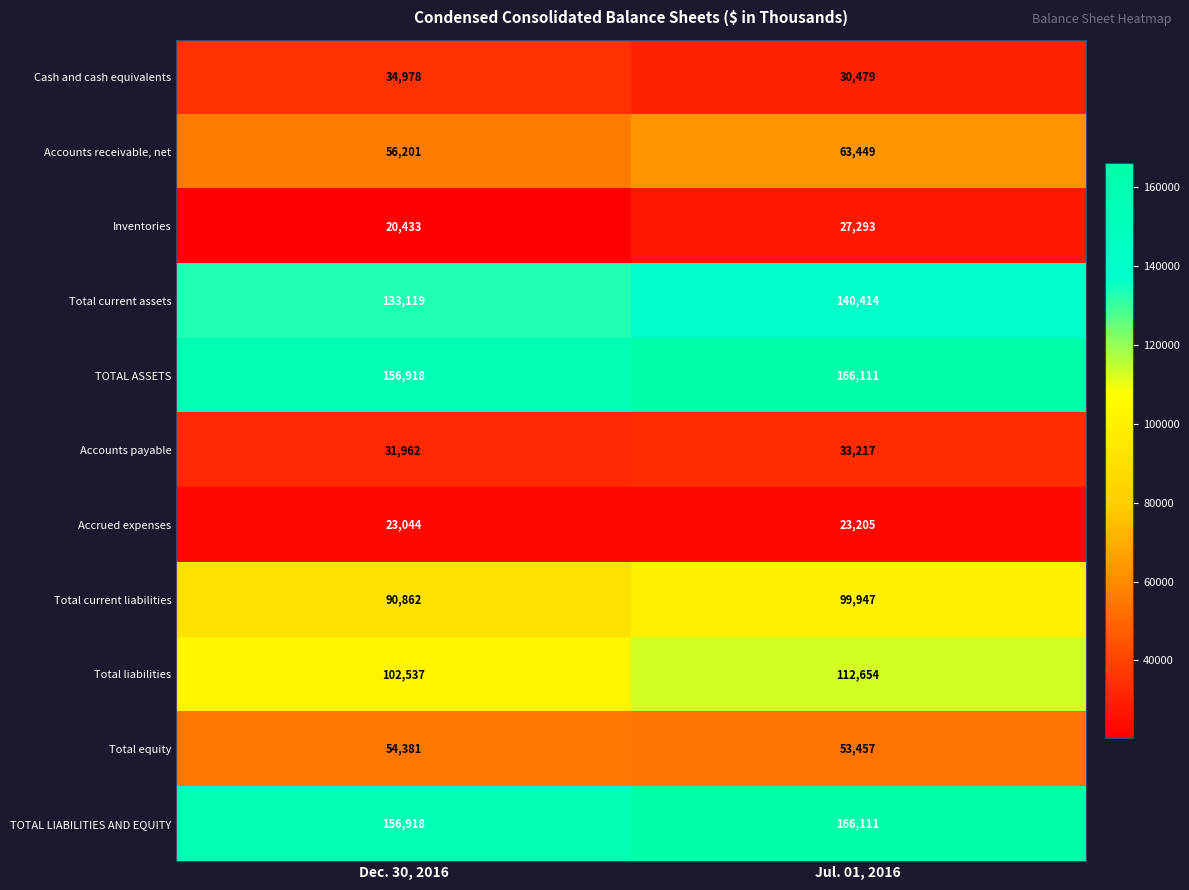

Reading right to left, transcribe all the data shown in this chart.

Cash and cash equivalents: Jul. 01, 2016=30479	Dec. 30, 2016=34978
Accounts receivable, net: Jul. 01, 2016=63449	Dec. 30, 2016=56201
Inventories: Jul. 01, 2016=27293	Dec. 30, 2016=20433
Total current assets: Jul. 01, 2016=140414	Dec. 30, 2016=133119
TOTAL ASSETS: Jul. 01, 2016=166111	Dec. 30, 2016=156918
Accounts payable: Jul. 01, 2016=33217	Dec. 30, 2016=31962
Accrued expenses: Jul. 01, 2016=23205	Dec. 30, 2016=23044
Total current liabilities: Jul. 01, 2016=99947	Dec. 30, 2016=90862
Total liabilities: Jul. 01, 2016=112654	Dec. 30, 2016=102537
Total equity: Jul. 01, 2016=53457	Dec. 30, 2016=54381
TOTAL LIABILITIES AND EQUITY: Jul. 01, 2016=166111	Dec. 30, 2016=156918